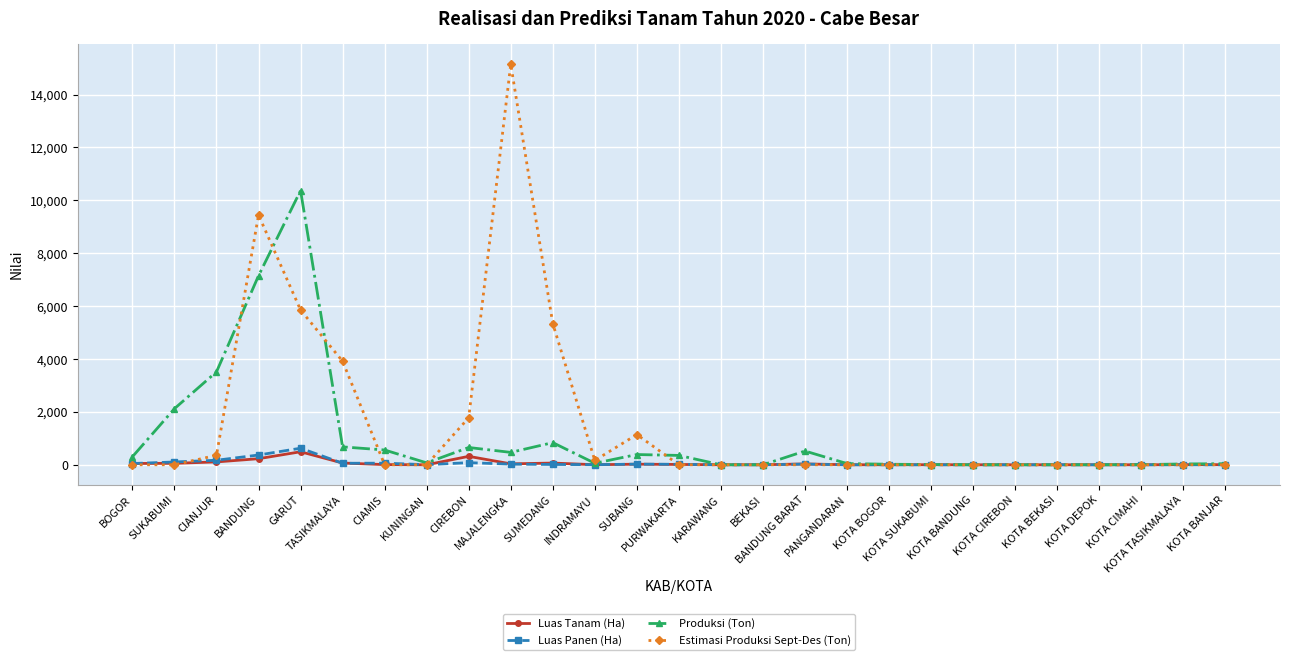

True or false: Estimasi Produksi Sept-Des (Ton) has more than 1 interior local peaks.

True